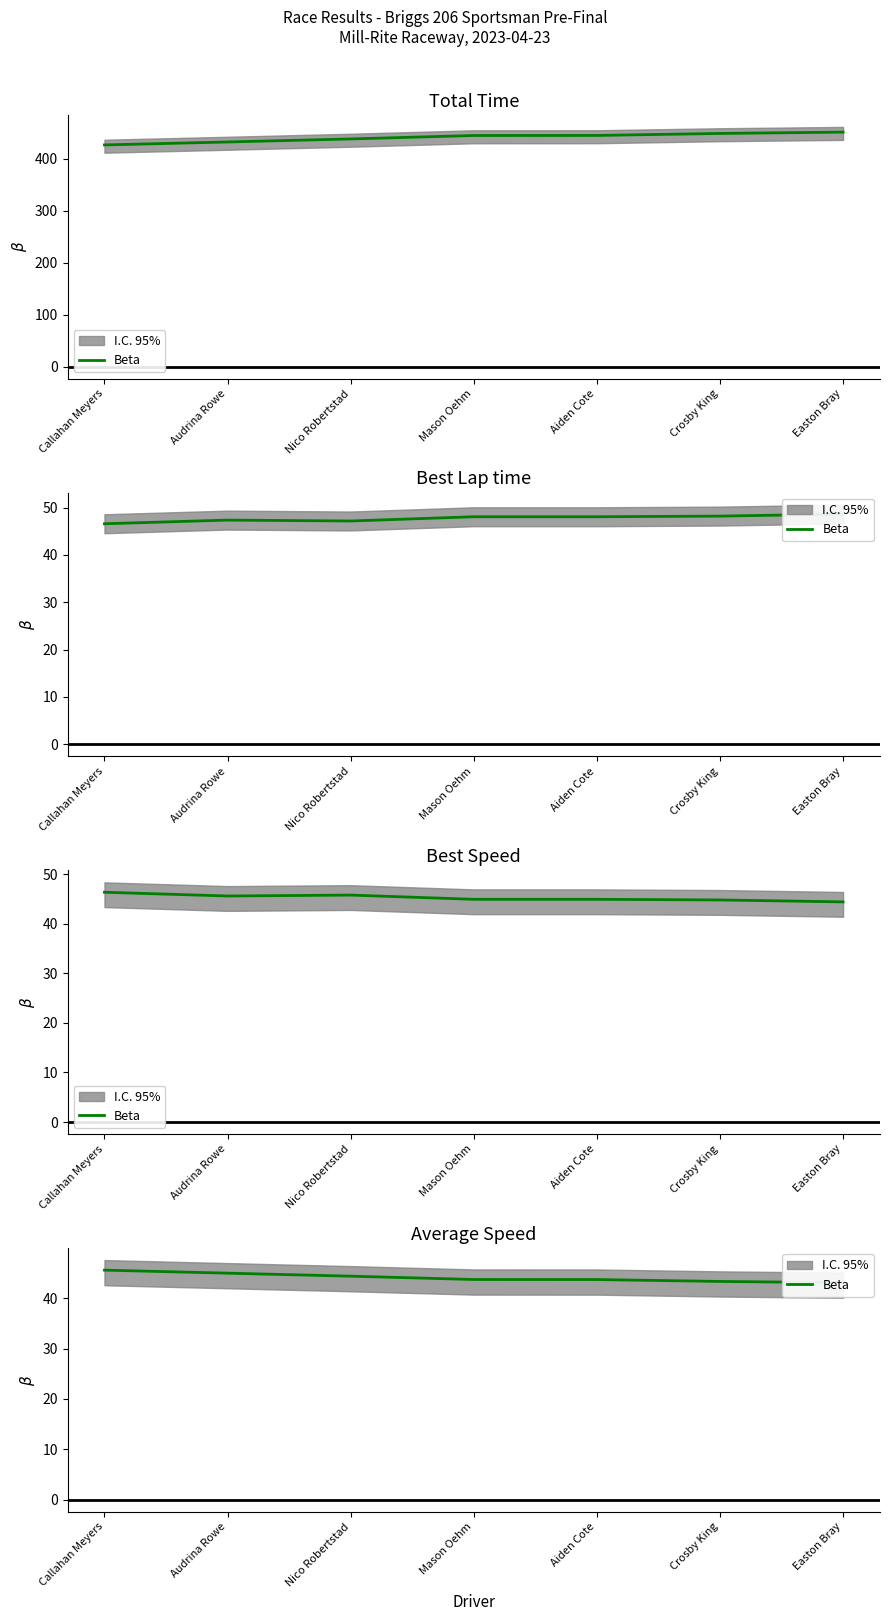

Rank the categories by value from lowest to highest.

Easton Bray, Crosby King, Aiden Cote, Mason Oehm, Nico Robertstad, Audrina Rowe, Callahan Meyers